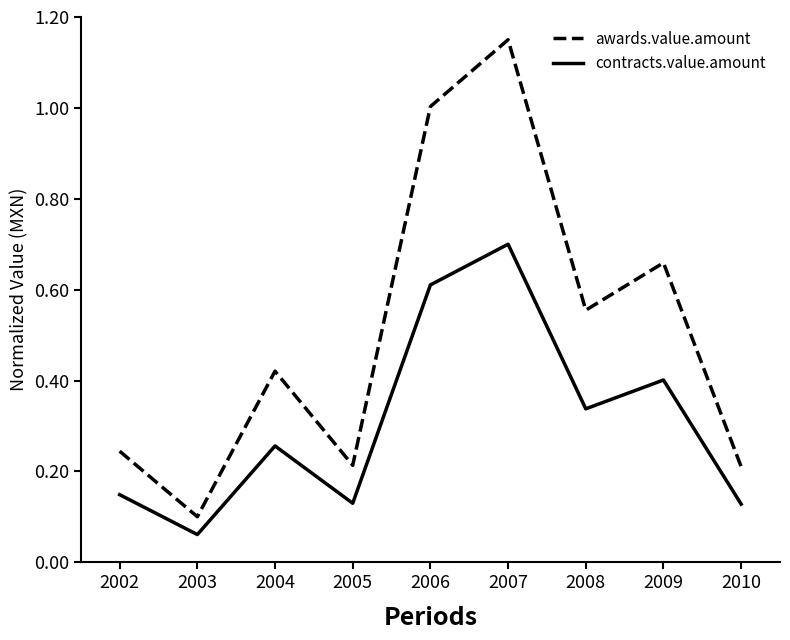

True or false: awards.value.amount and contracts.value.amount intersect in this chart.

False